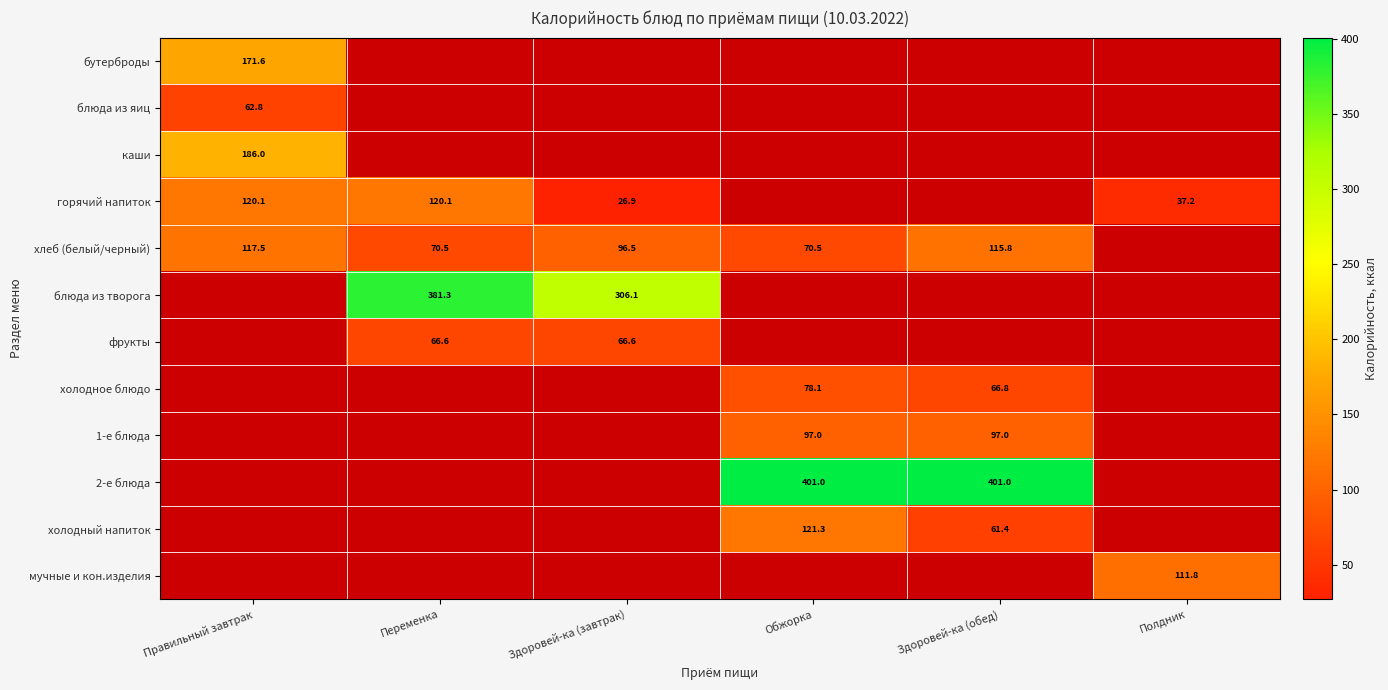

Which series has the widest spread of values?

горячий напиток